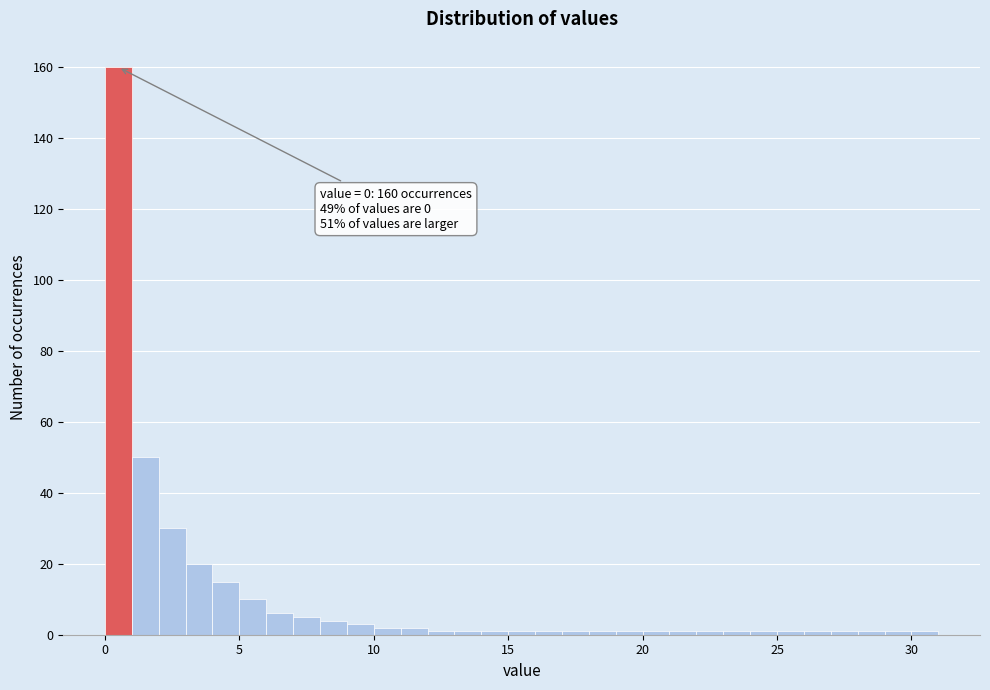

Read against the x-axis, roughly where is the centre of the tallest bar?

0.5